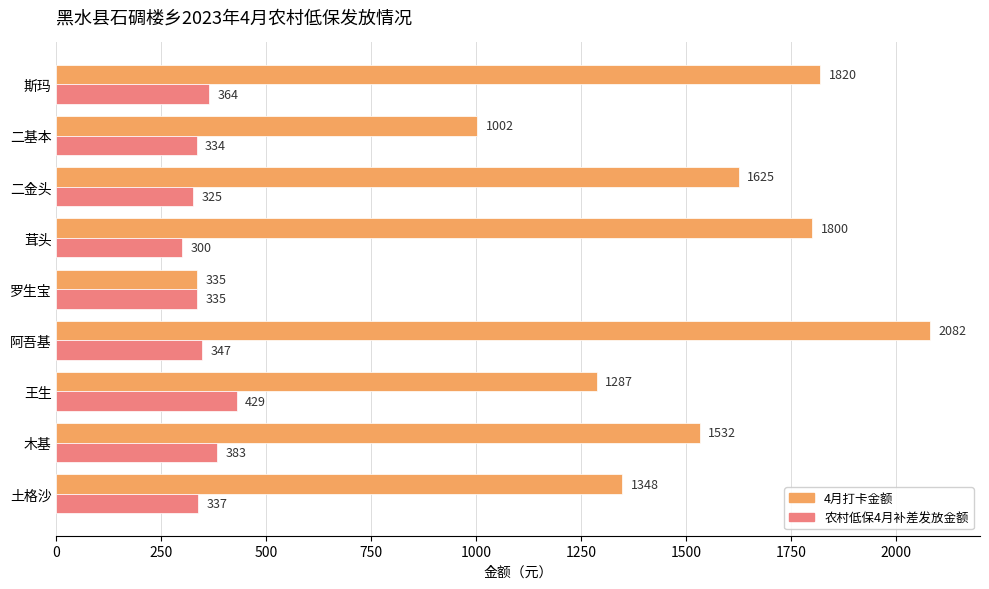

The value of 农村低保4月补差发放金额 at 二金头 is 325. True or false?

True